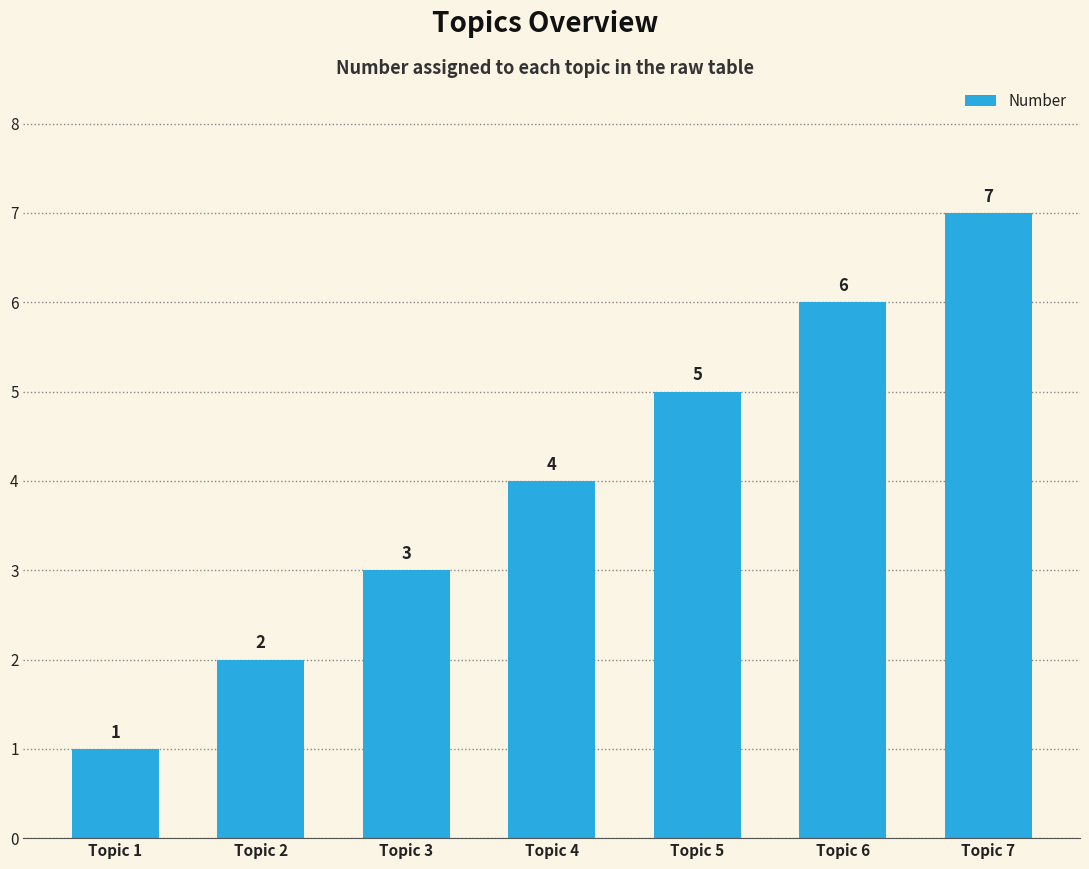

Reading left to right, extract all data points from this chart.

1	2	3	4	5	6	7